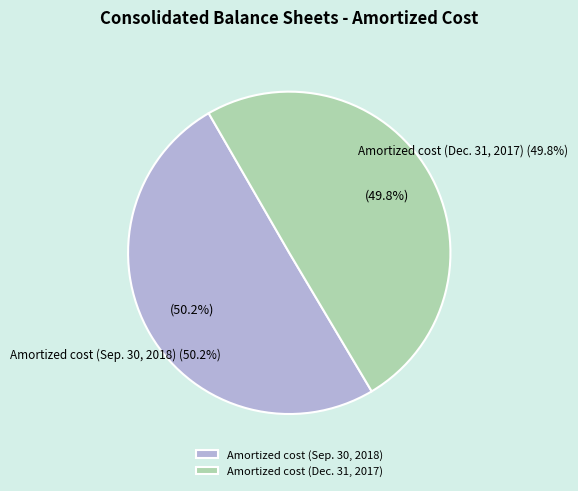

What percentage is the Amortized cost (Dec. 31, 2017) slice, to the nearest percent?

50%